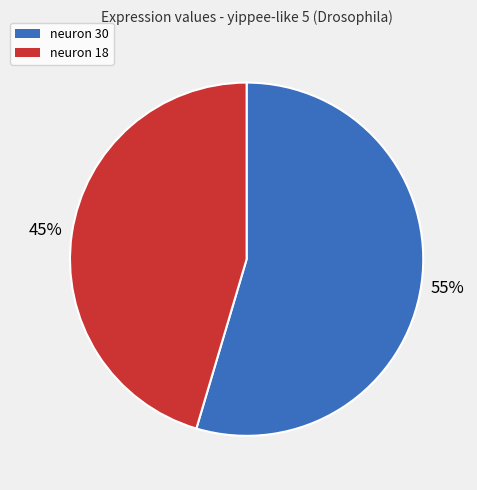

Does any single category account for the majority?

Yes